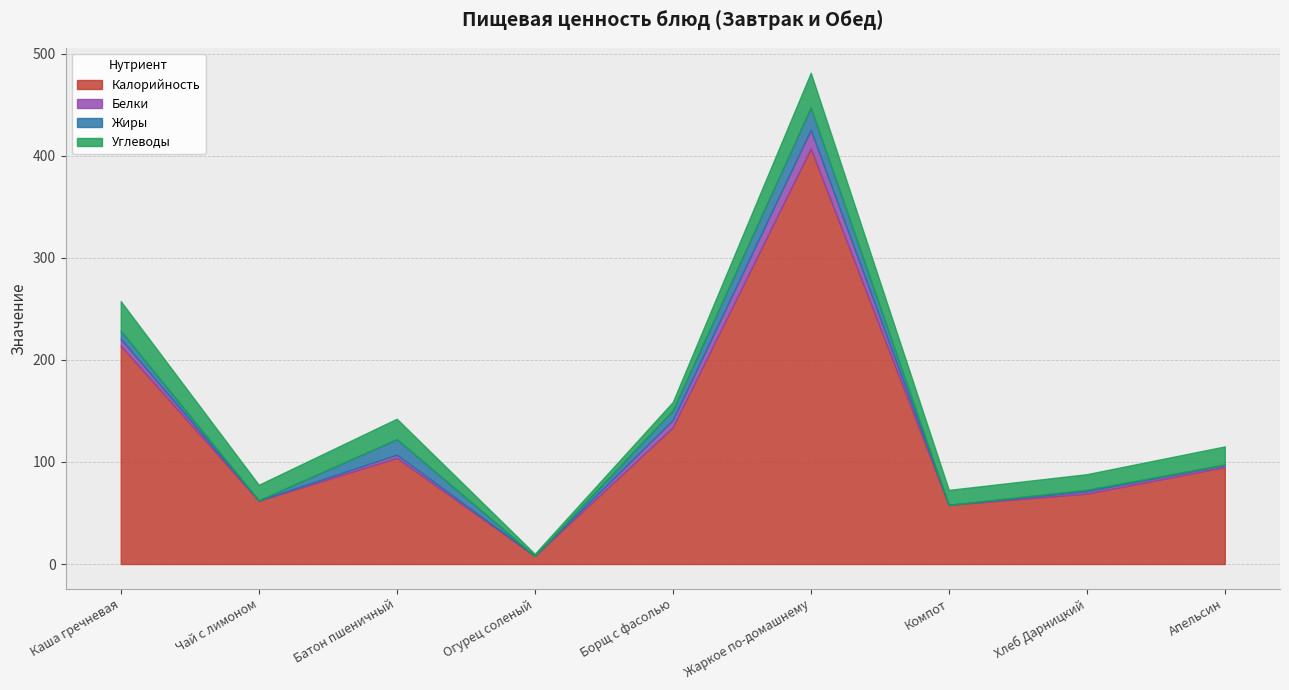

At which category does Белки reach its first local peak?

Батон пшеничный